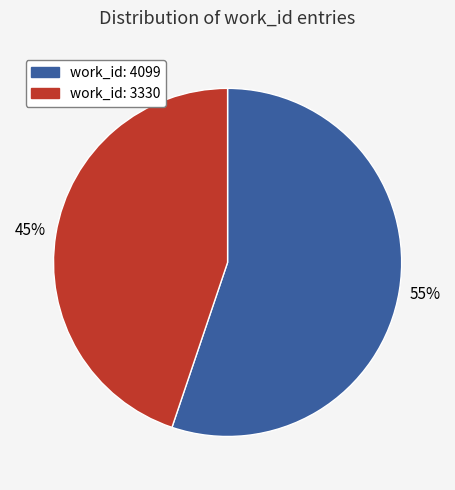

To the nearest percent, what percentage of the pie is work_id: 3330?

45%